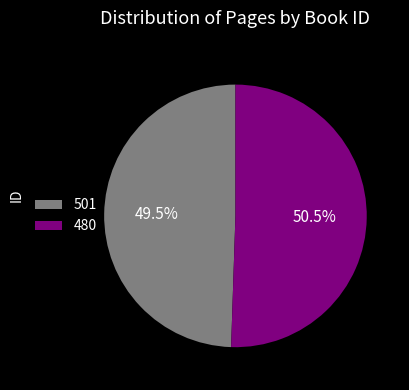

What is the smallest slice in the pie chart?

501